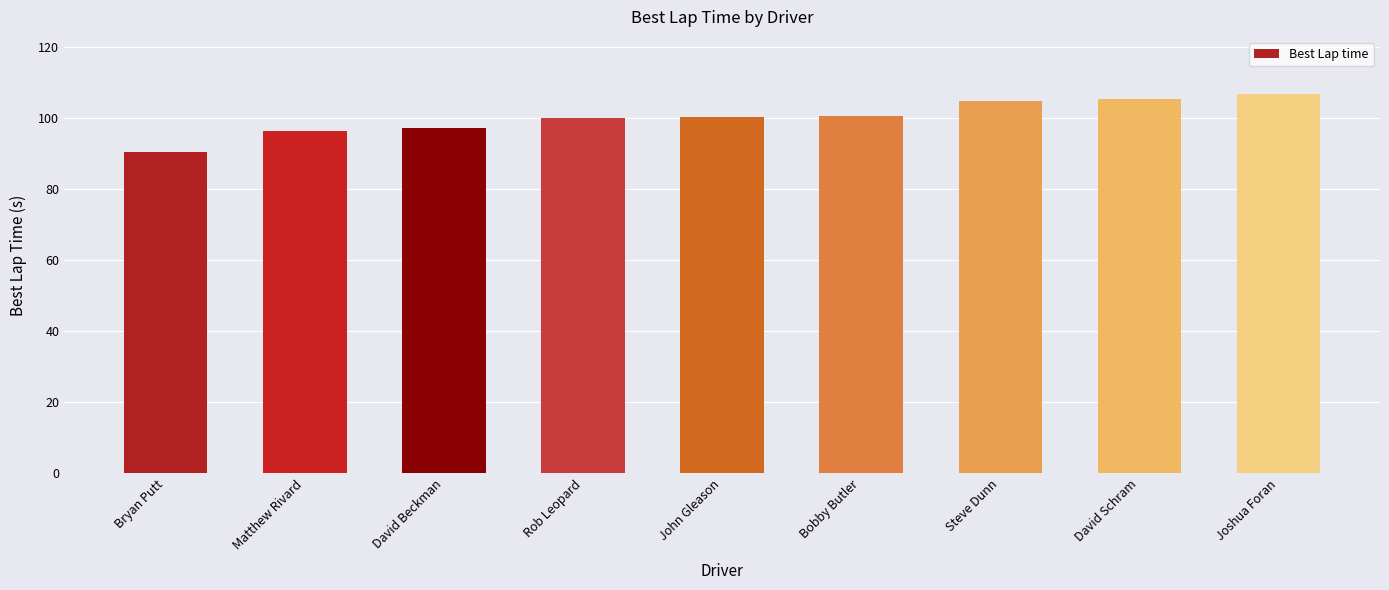

The chart shows a value of 26.0 at Matthew Rivard. True or false?

False